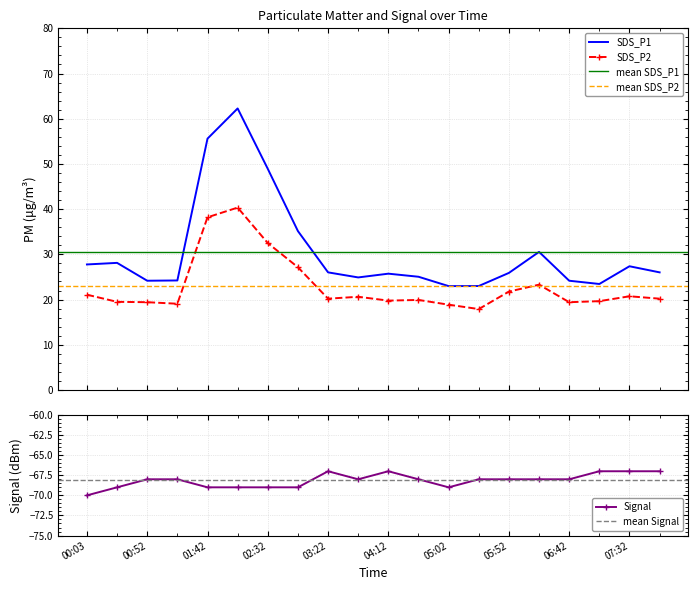

Reading left to right, what are all the values shown in this chart?

SDS_P1: 27.8	28.1	24.2	24.2	55.6	62.3	48.9	35.1	26.0	24.9	25.7	25.1	23.0	23.0	25.9	30.6	24.2	23.4	27.4	26.0
SDS_P2: 21.1	19.5	19.4	19.1	38.2	40.4	32.5	27.1	20.2	20.6	19.8	19.9	18.9	17.9	21.8	23.3	19.4	19.6	20.7	20.2
Signal: -70.0	-69.0	-68.0	-68.0	-69.0	-69.0	-69.0	-69.0	-67.0	-68.0	-67.0	-68.0	-69.0	-68.0	-68.0	-68.0	-68.0	-67.0	-67.0	-67.0